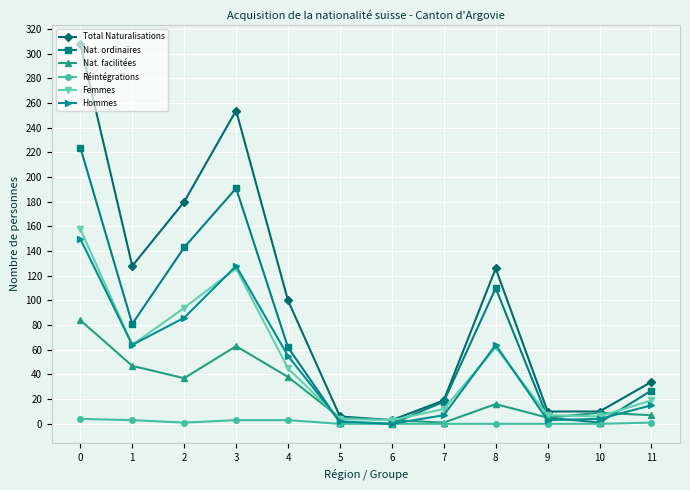

The Total Naturalisations series shows 126 at 8. True or false?

True